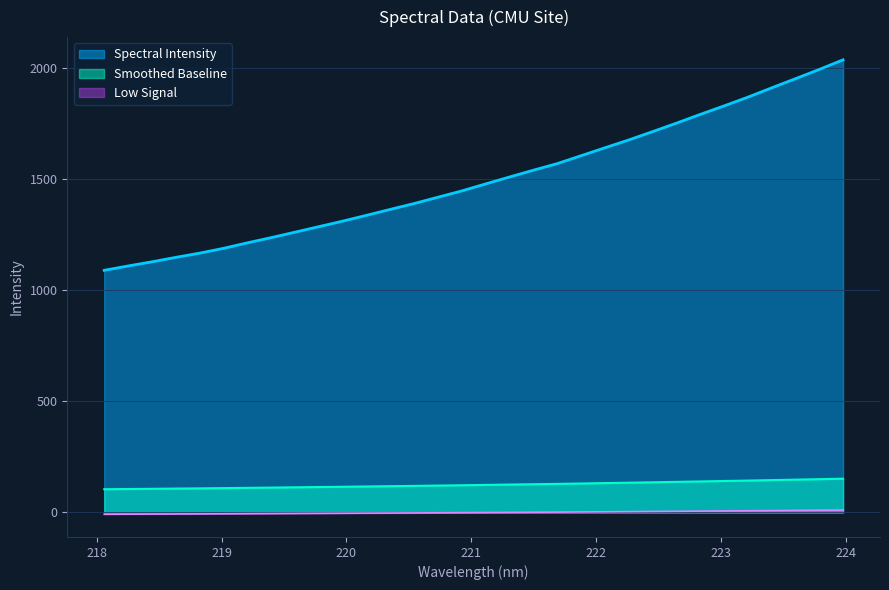

How many data points does each series have?

32